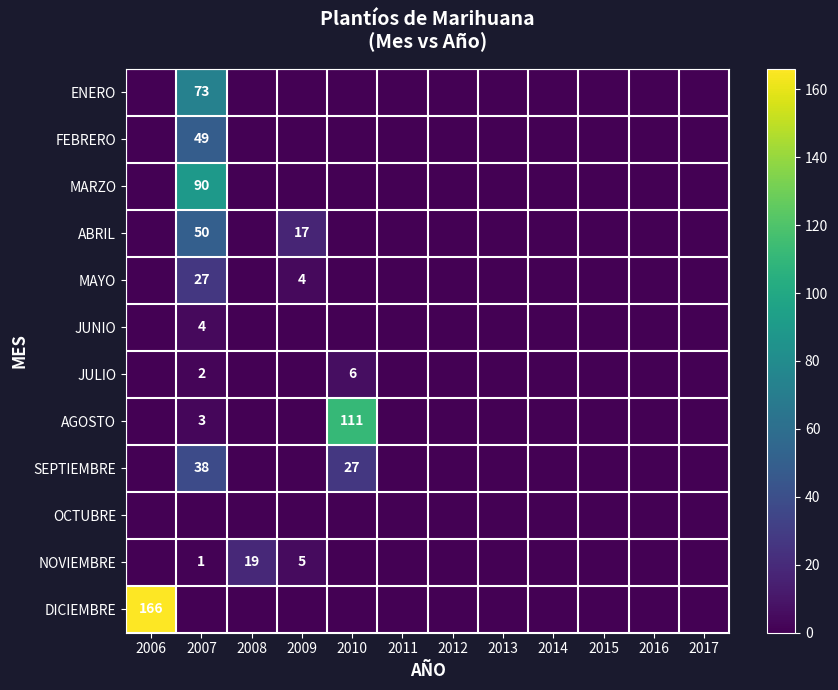

Is the value of DICIEMBRE at 2006 greater than the value of SEPTIEMBRE at 2007?

Yes